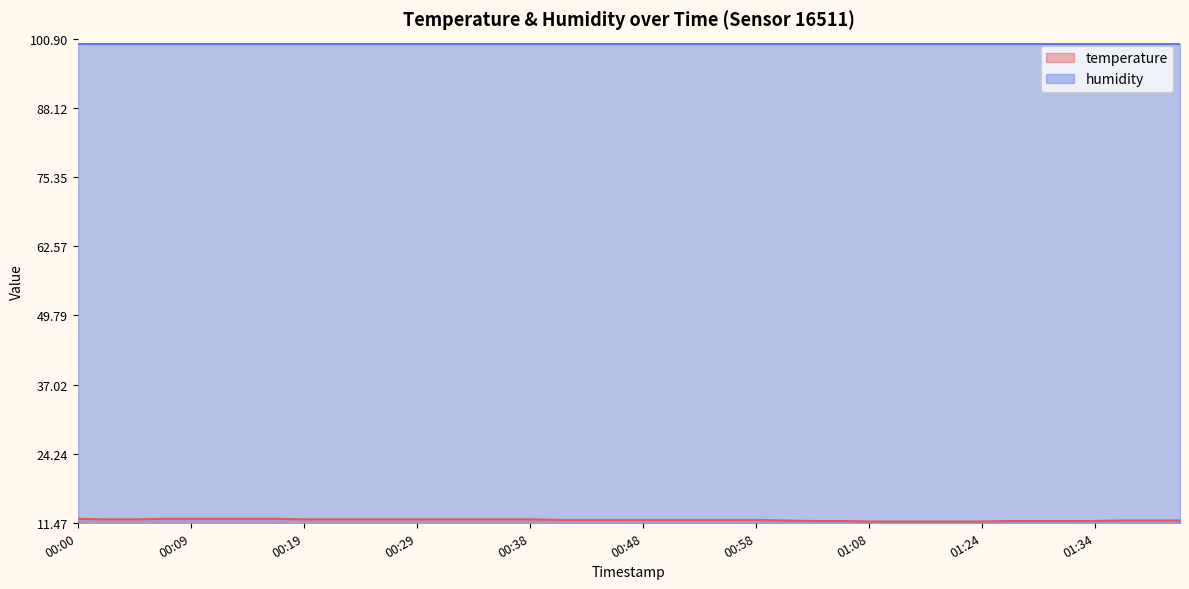

What is the sum of the values at 01:19 and 00:38?

23.8